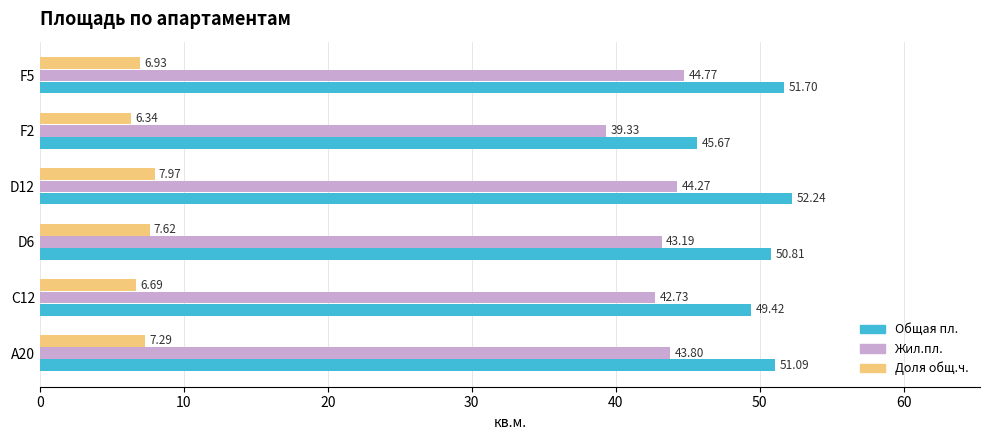

What is the spread (max minus min) of values at D12?

44.3